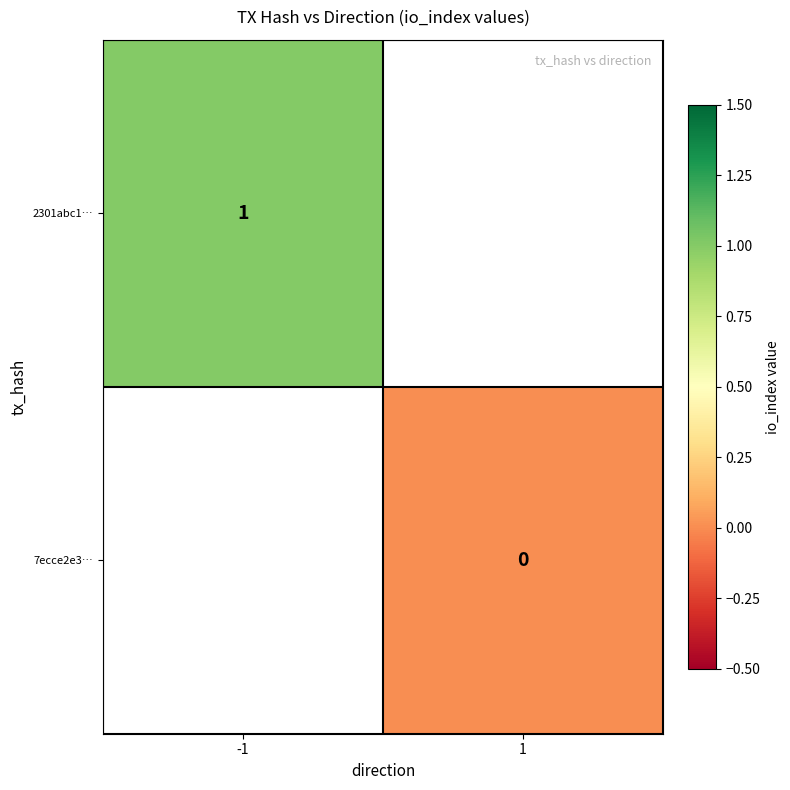

The value of 2301abc1… at -1 is 0. True or false?

False